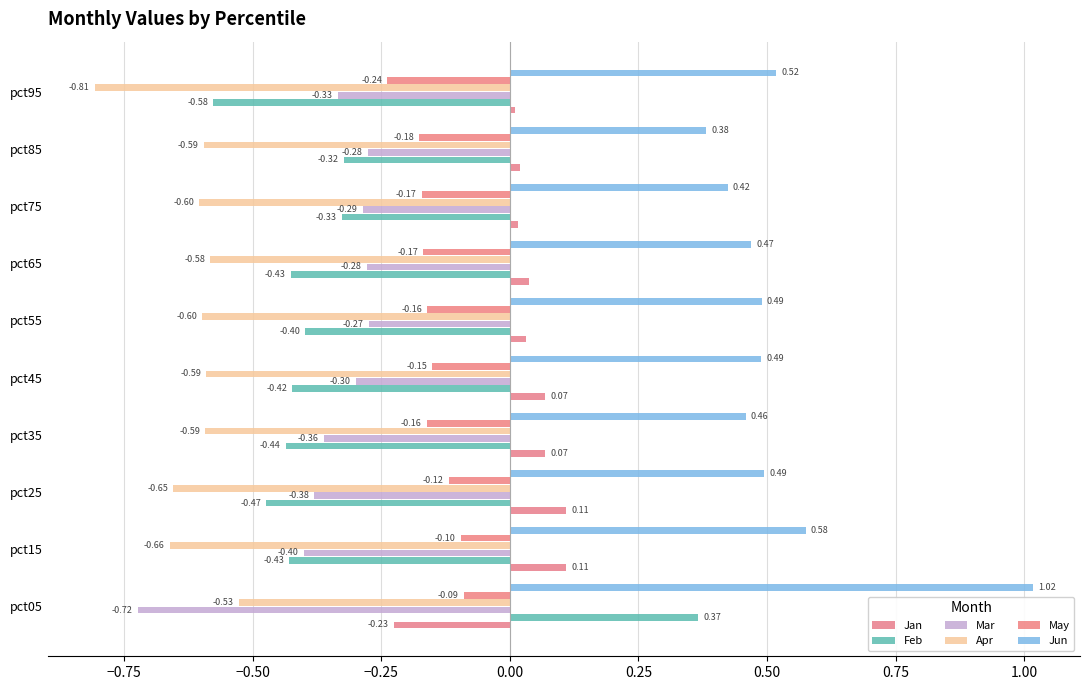

How many positive values does the Feb series have?

1